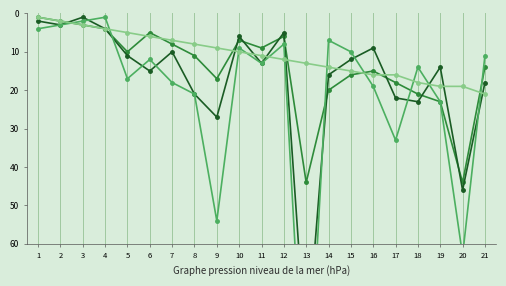

Is it true that Cottbus Rang equals 6 at 6?

True